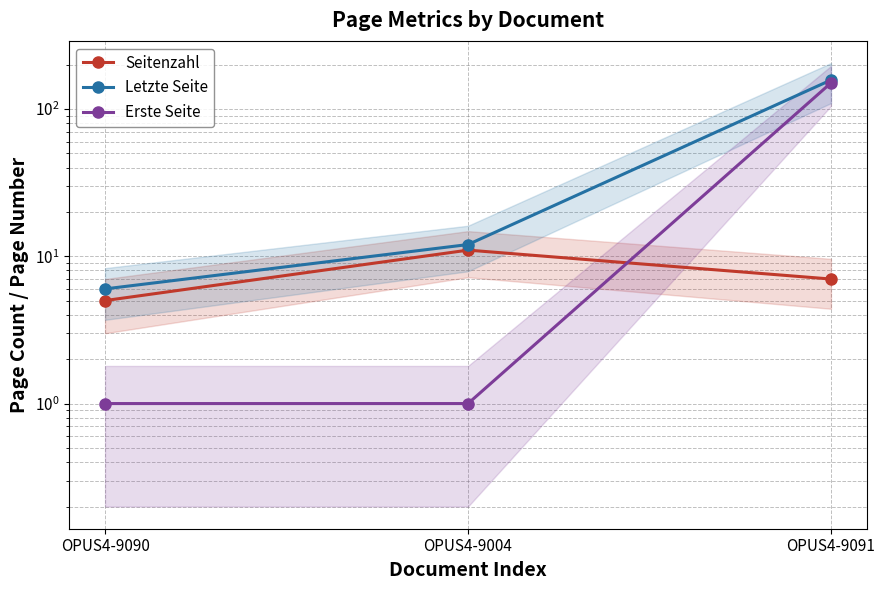

The value of Erste Seite at OPUS4-9090 is 1. True or false?

True